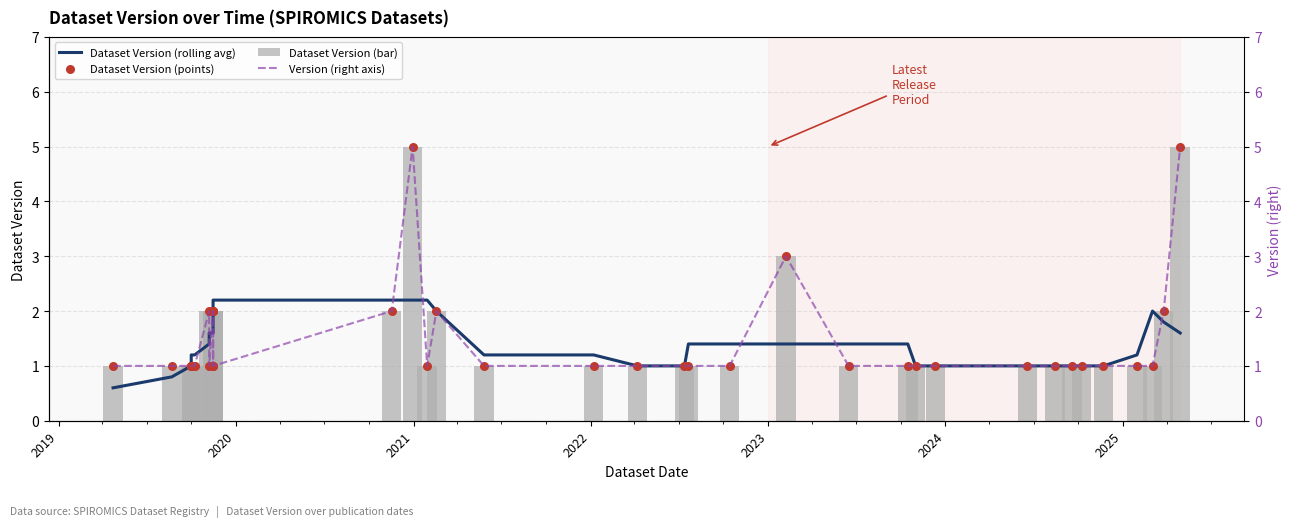

At how many categories does at least one series exceed 3?

2